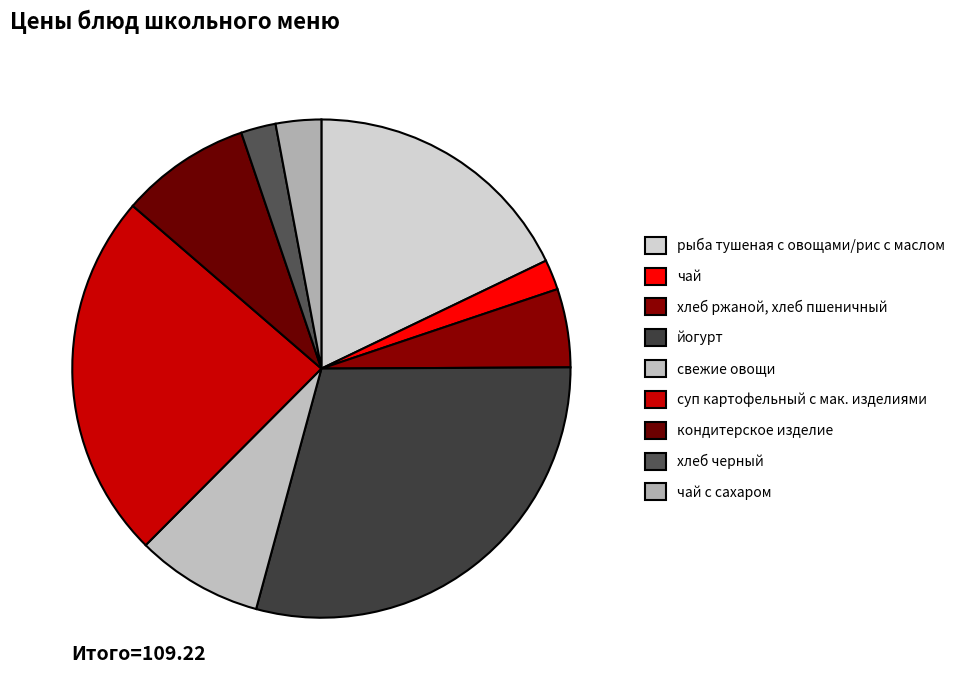

To the nearest percent, what is the average slice percentage?

11%